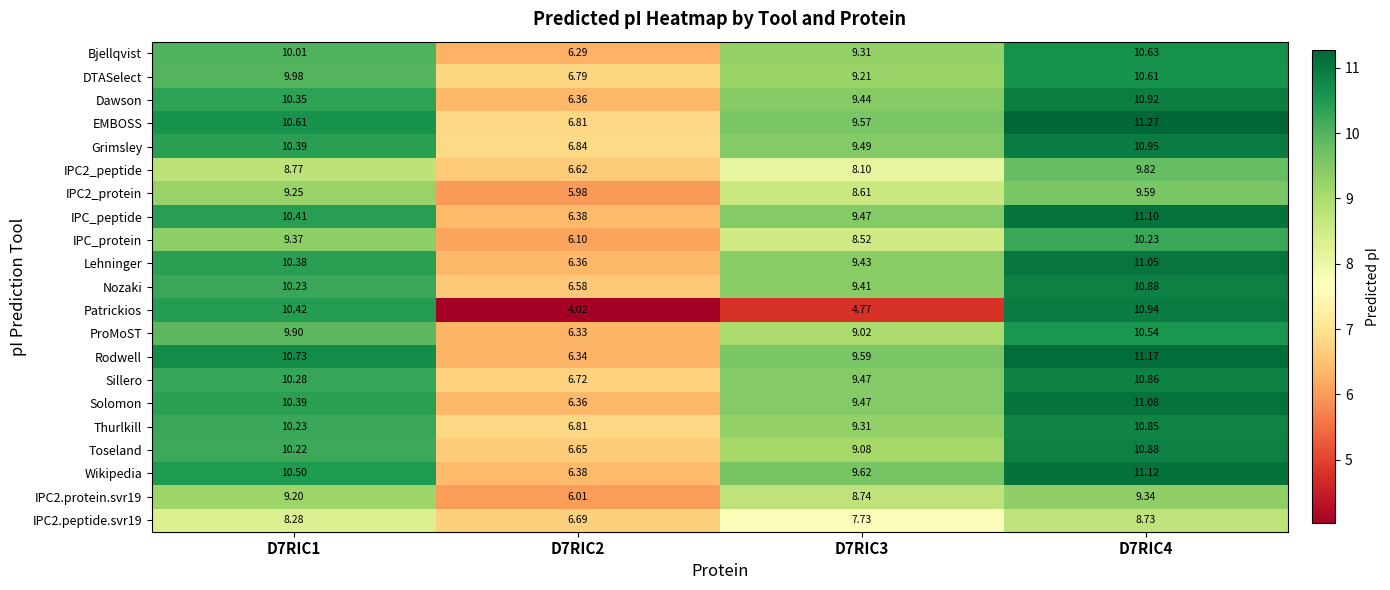

Between D7RIC2 and D7RIC4, which series saw the biggest shift?

Patrickios